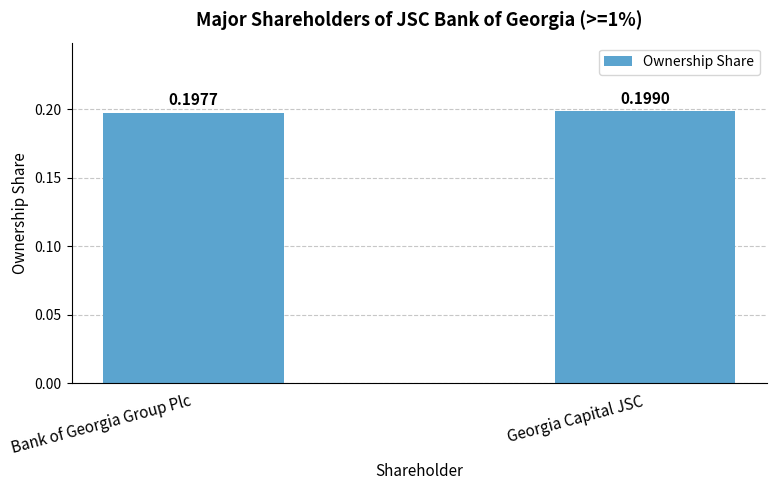

Which label corresponds to the smallest value in the chart?

Bank of Georgia Group Plc